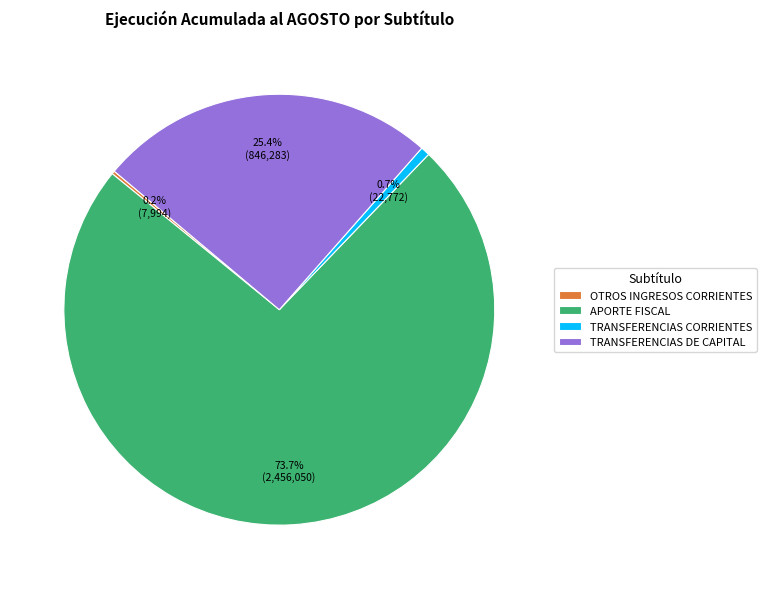

The TRANSFERENCIAS CORRIENTES slice represents 1% of the pie. True or false?

True